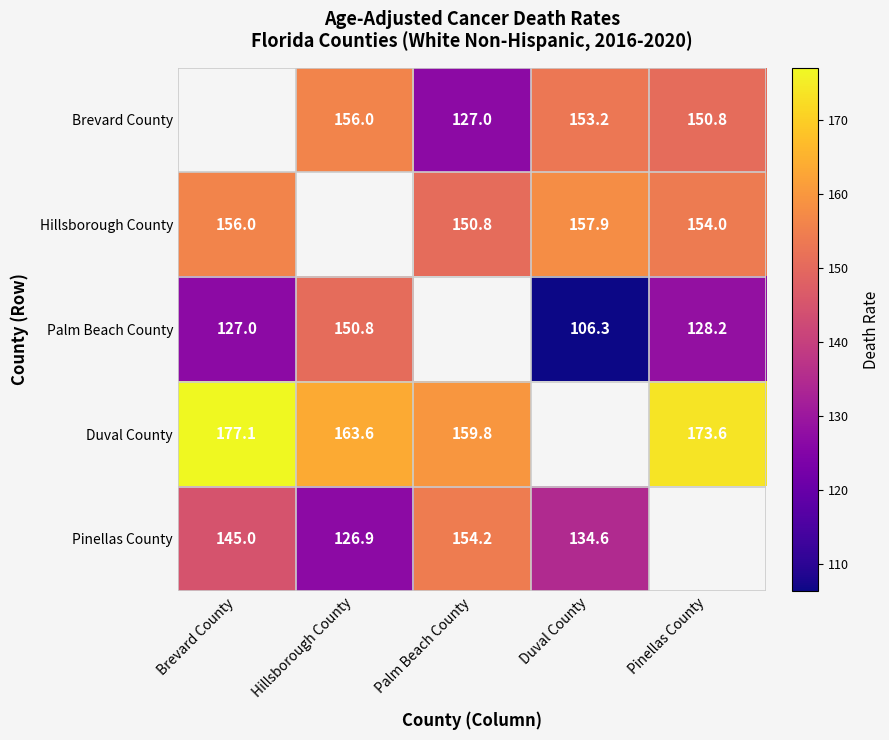

At which category does the chart reach its peak across all series?

Brevard County